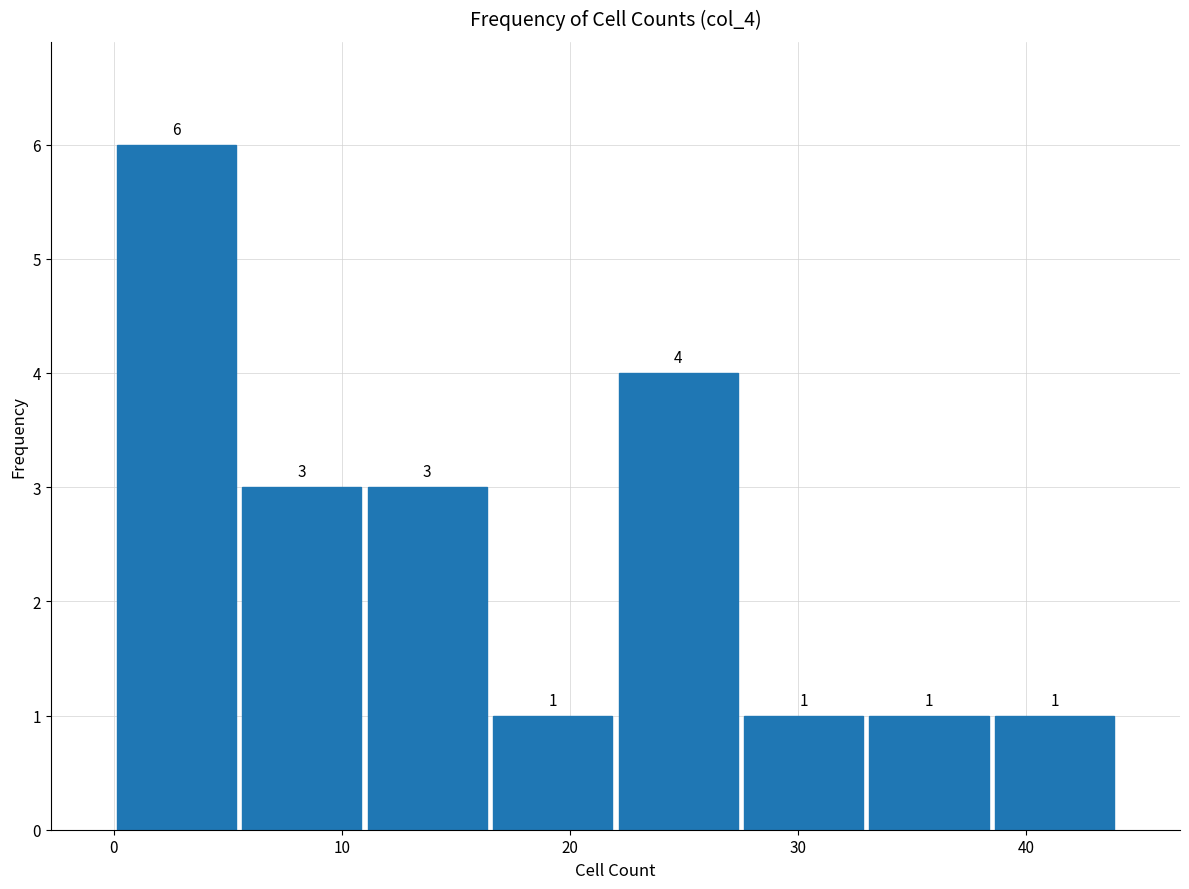

Reading left to right, transcribe this chart: for each bar, give the range it covers on the x-axis and its height. The bar edges are not printed on the chart, so give them approximately, as read against the axis.

0.0 to 5.5: 6
5.5 to 11.0: 3
11.0 to 16.5: 3
16.5 to 22.0: 1
22.0 to 27.5: 4
27.5 to 33.0: 1
33.0 to 38.5: 1
38.5 to 44.0: 1